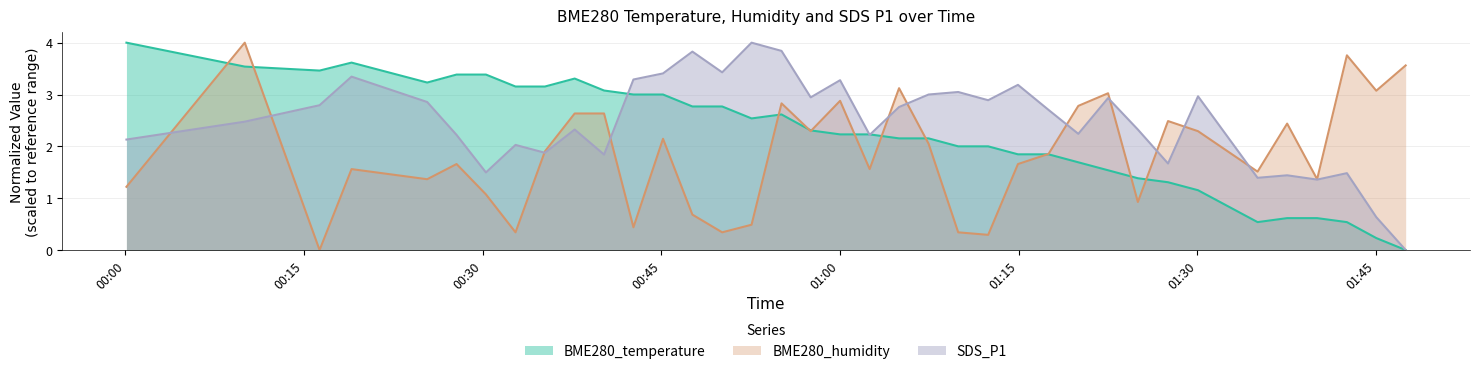

Which series ends up on top after the final intersection of BME280_humidity and SDS_P1?

BME280_humidity